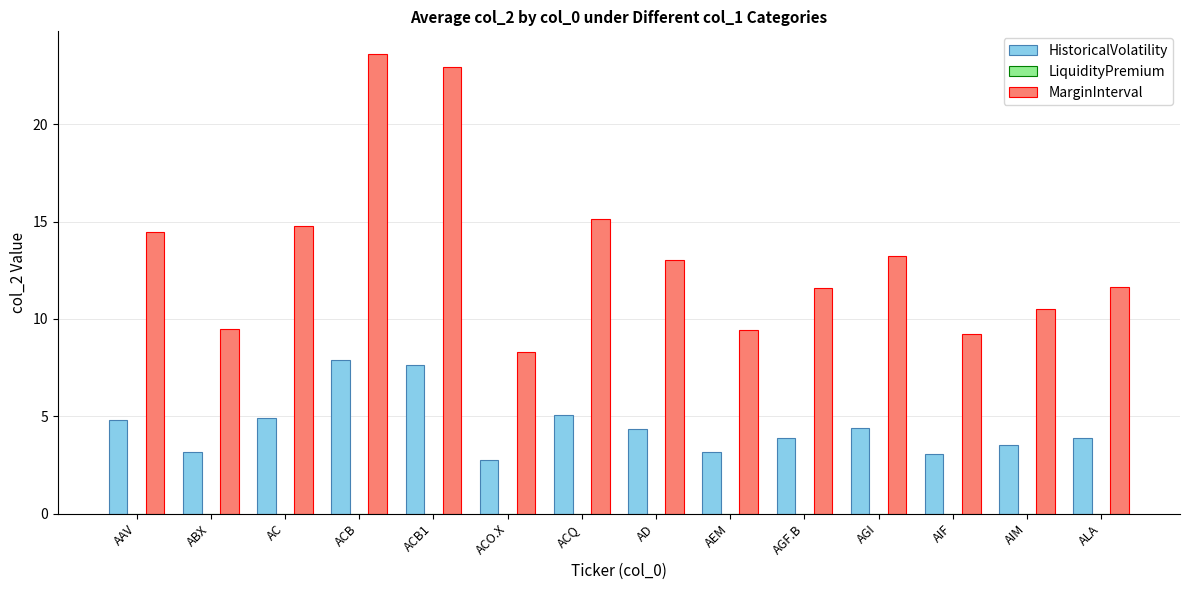

What is the total value across all series at AIM?

14.0